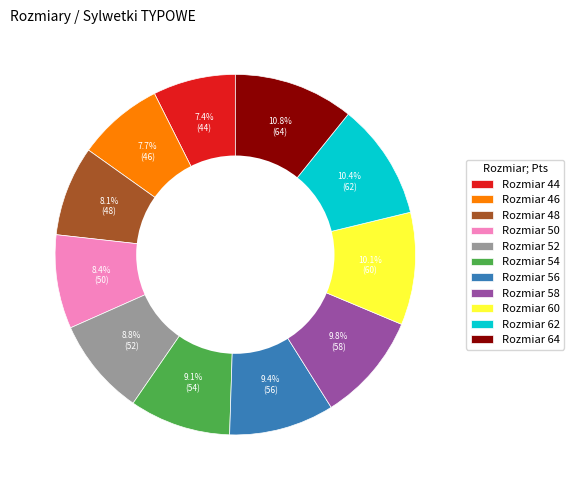

Is there a majority slice in this chart?

No